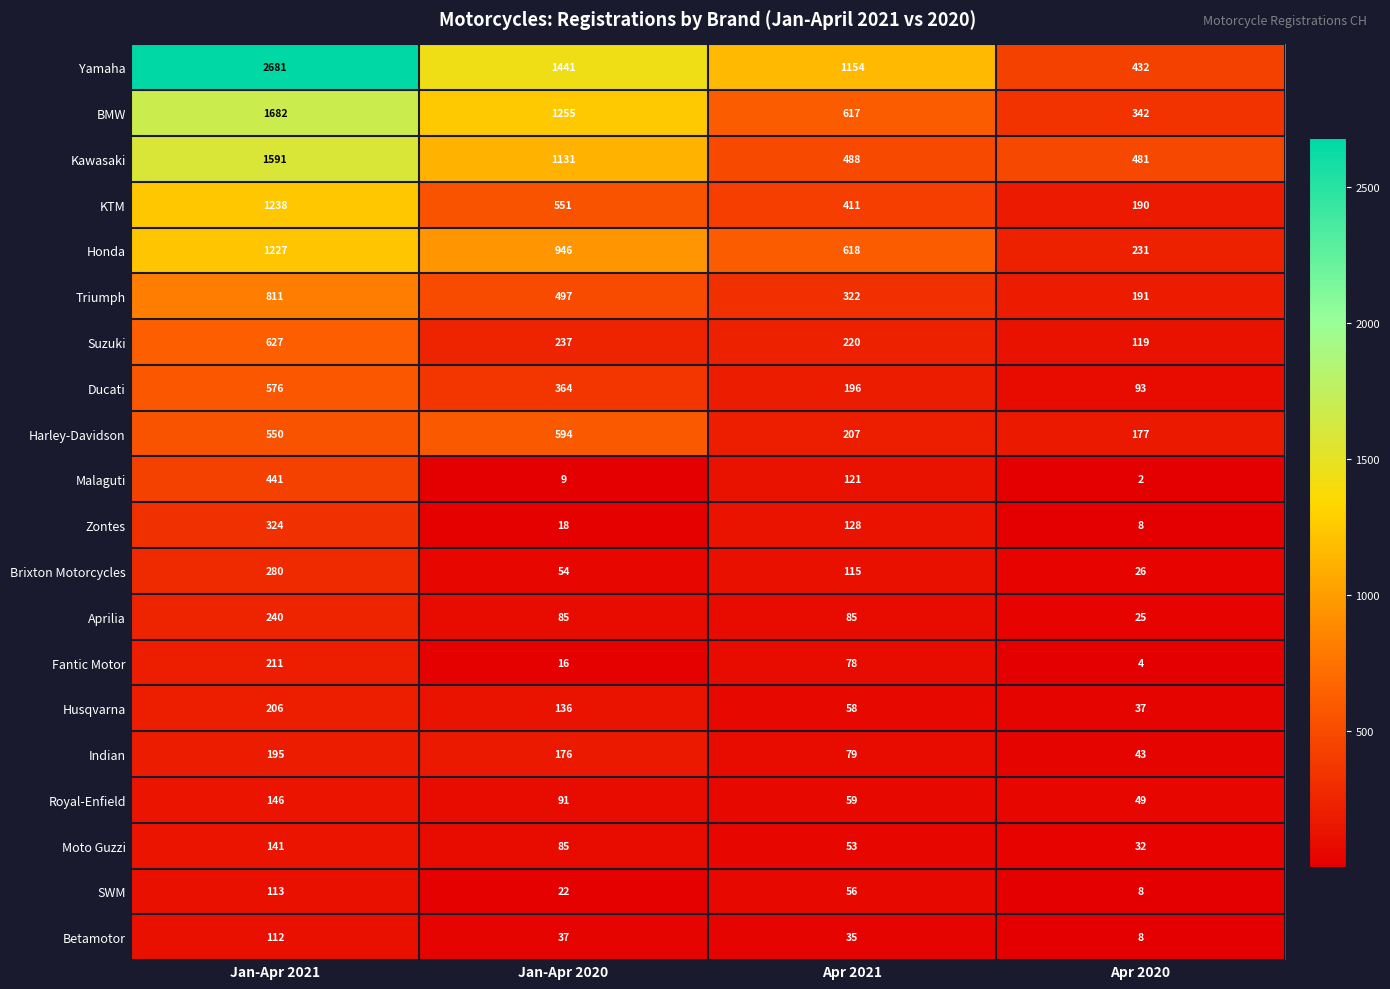

Which series has the widest spread of values?

Yamaha